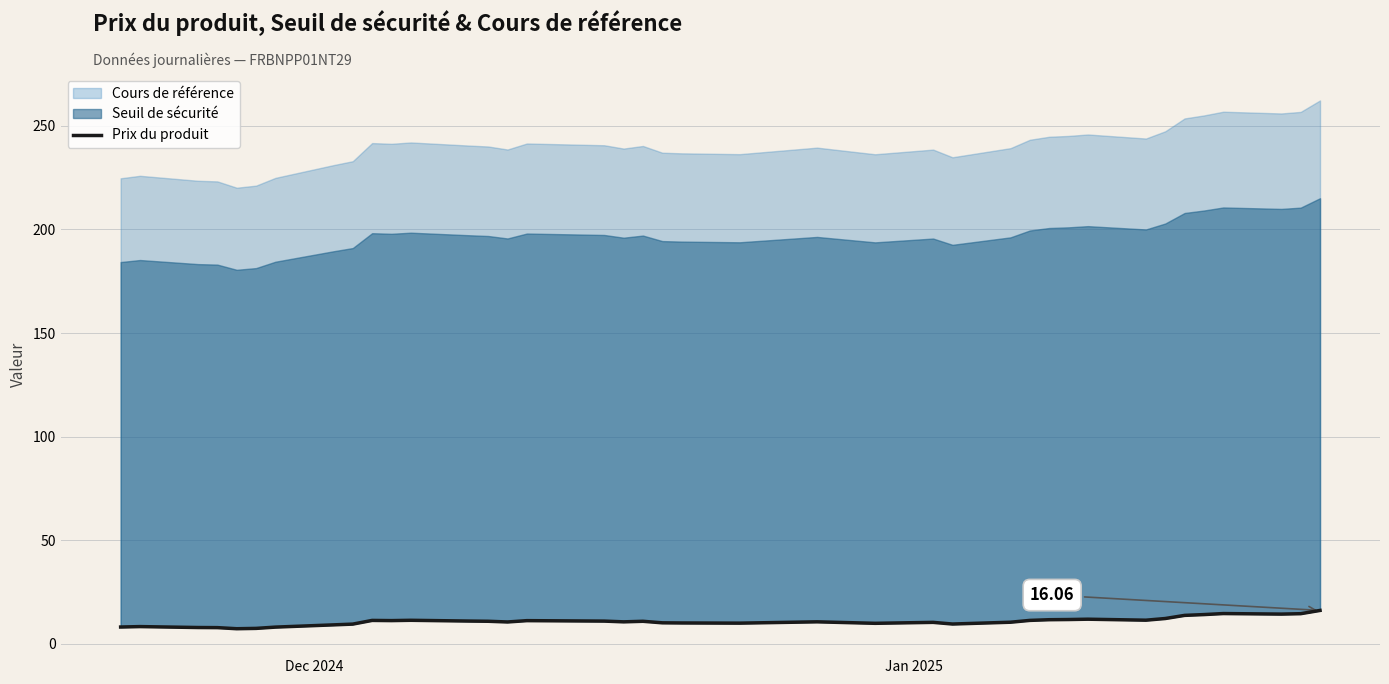

What is the difference between the maximum and minimum values?

8.8